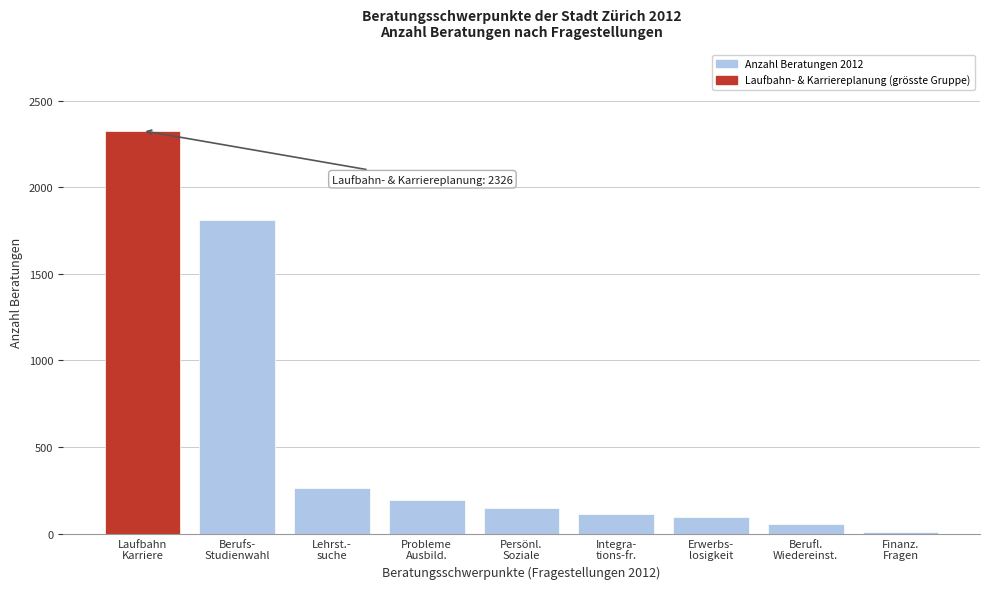

Reading right to left, list all the values displayed in this chart.

9	57	98	111	147	194	266	1808	2326